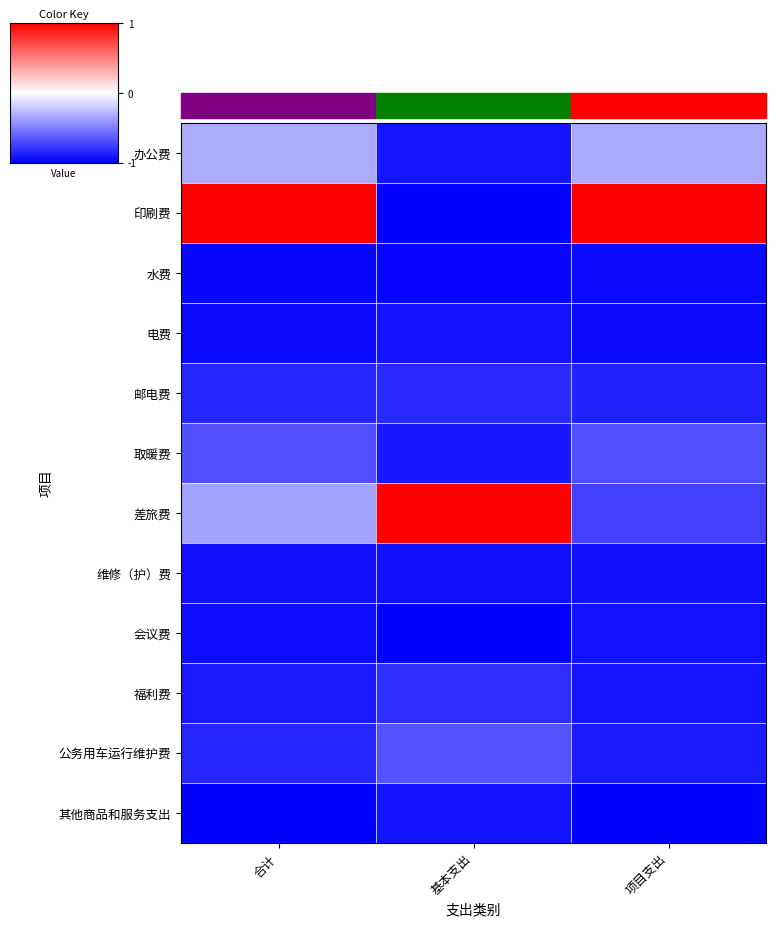

What is the maximum value shown in the chart?

1.0